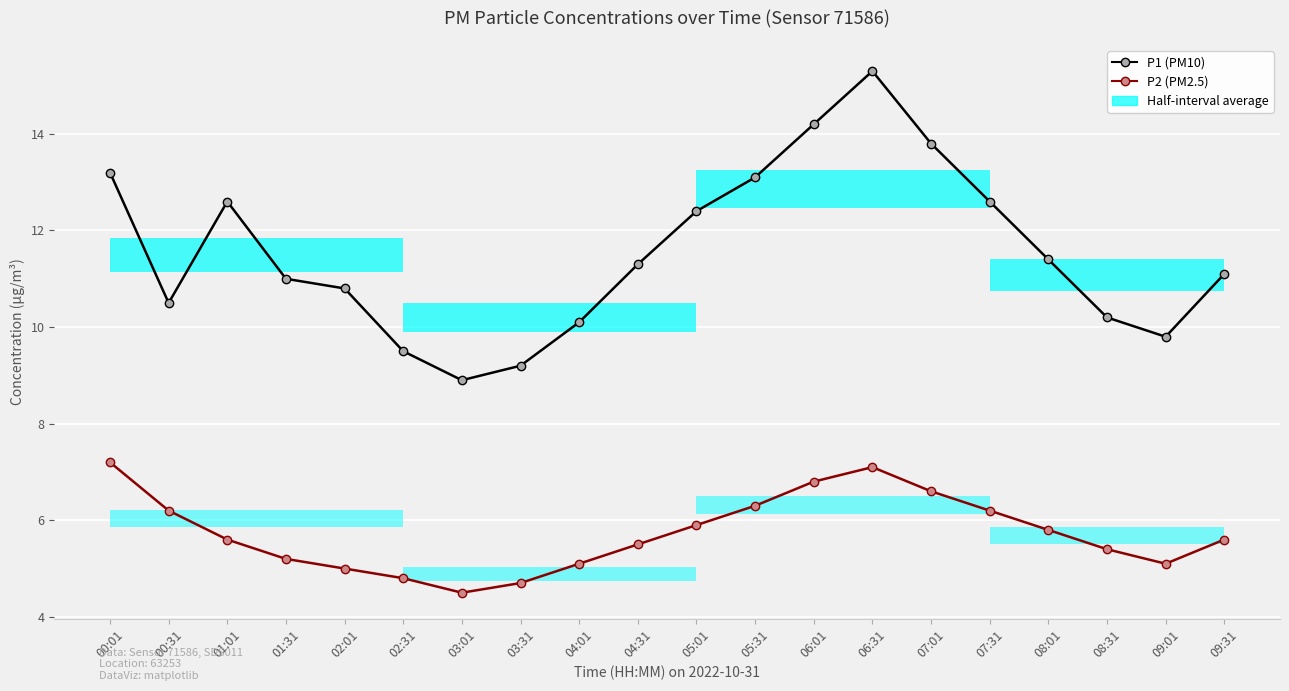

Which series has the largest total across all categories?

P1 (PM10)